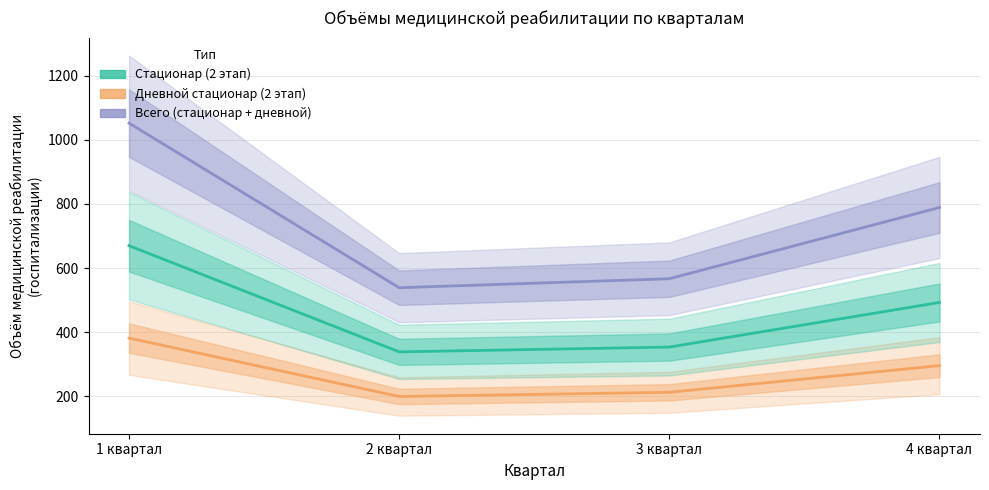

Reading left to right, list all the values displayed in this chart.

Всего (стационар + дневной): 1 квартал=1052	2 квартал=539	3 квартал=567	4 квартал=789
Дневной стационар (2 этап): 1 квартал=382	2 квартал=200	3 квартал=213	4 квартал=296
Стационар (2 этап): 1 квартал=670	2 квартал=339	3 квартал=354	4 квартал=493